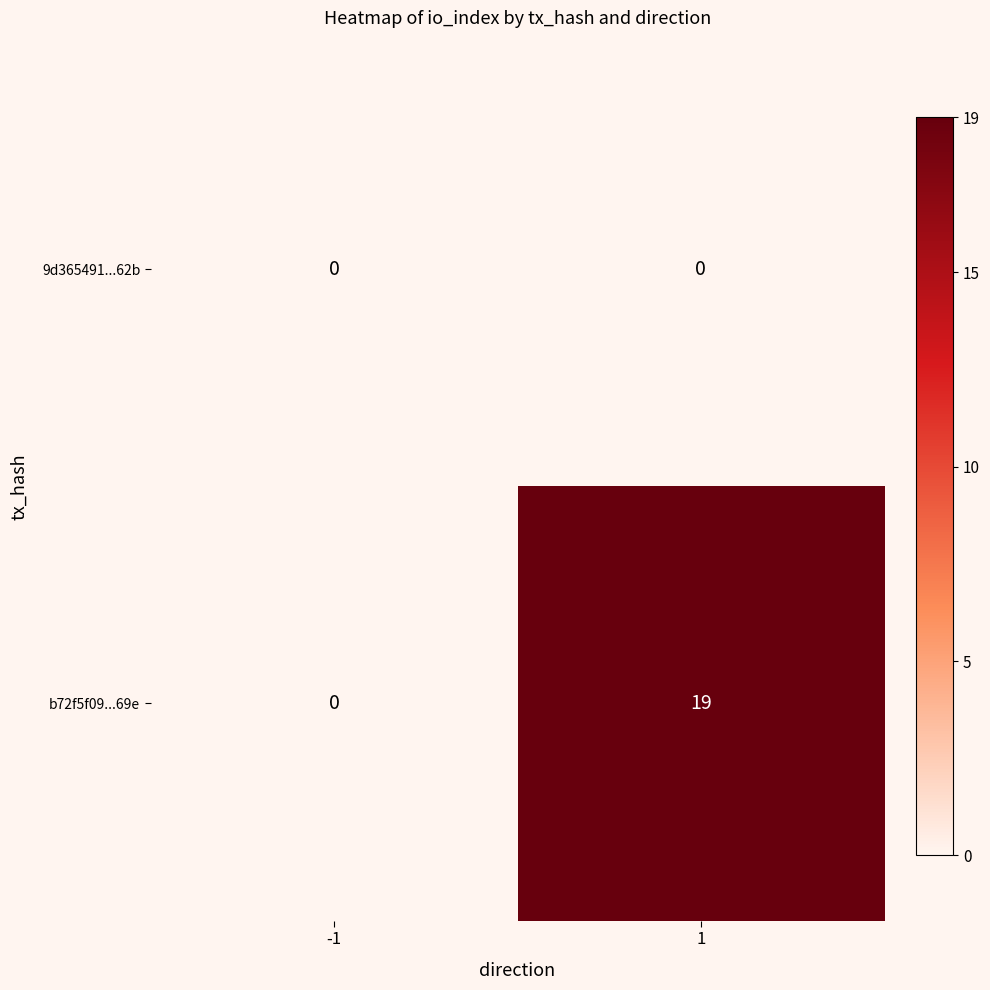

At which category is the sum across all series the highest?

1